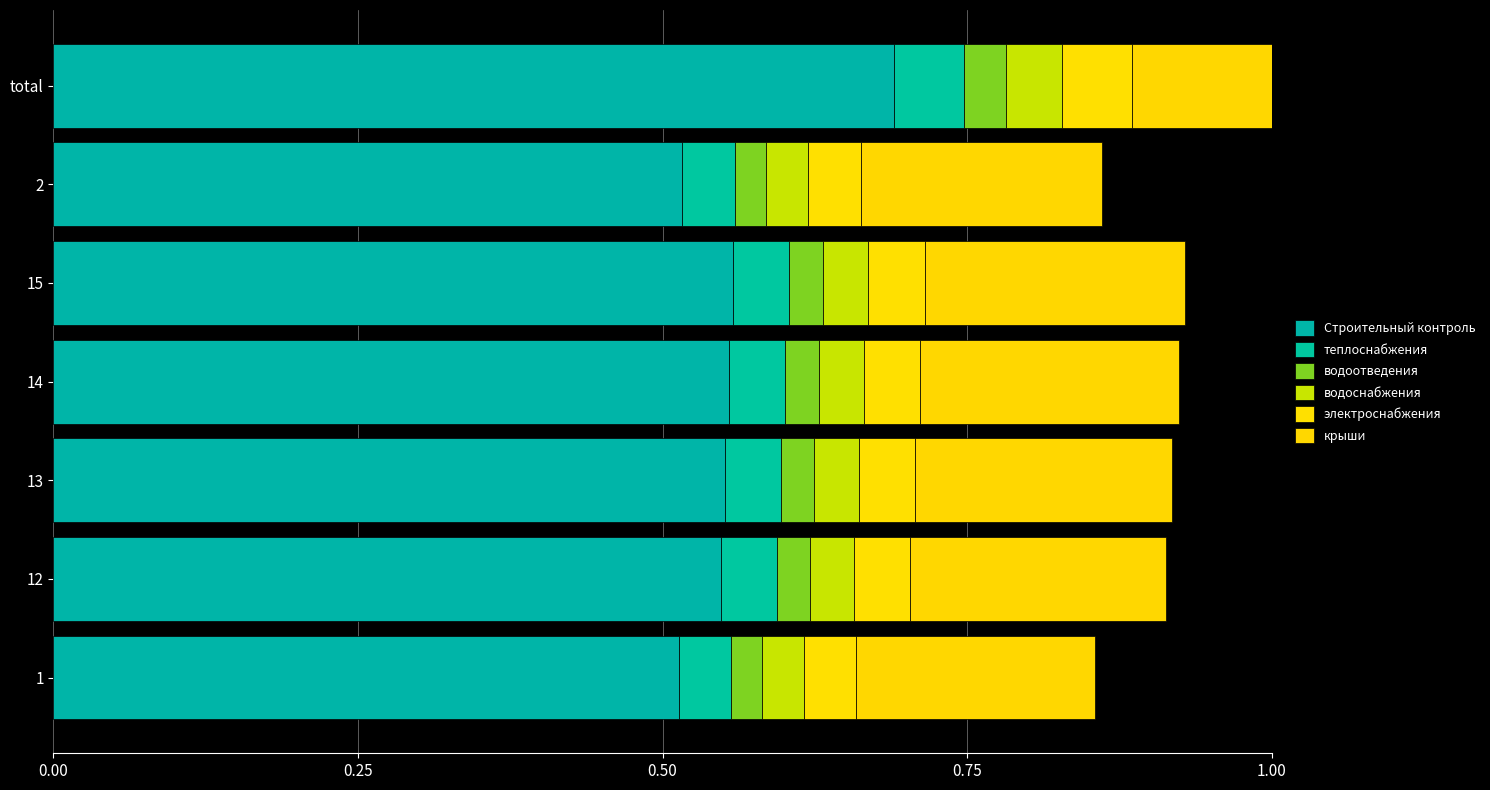

The value of электроснабжения at total is 0.1. True or false?

False